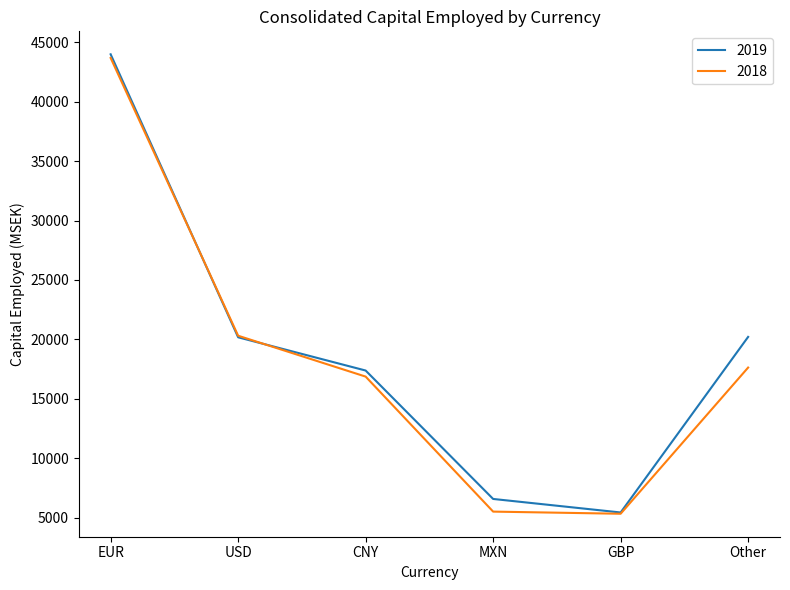

List the series in order of their overall mean, lowest first.

2018, 2019